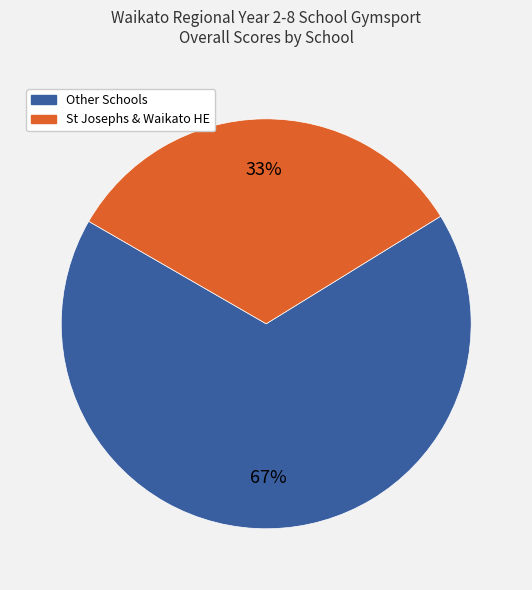

To the nearest percent, what is the difference between the largest and smallest slice percentages?

34%